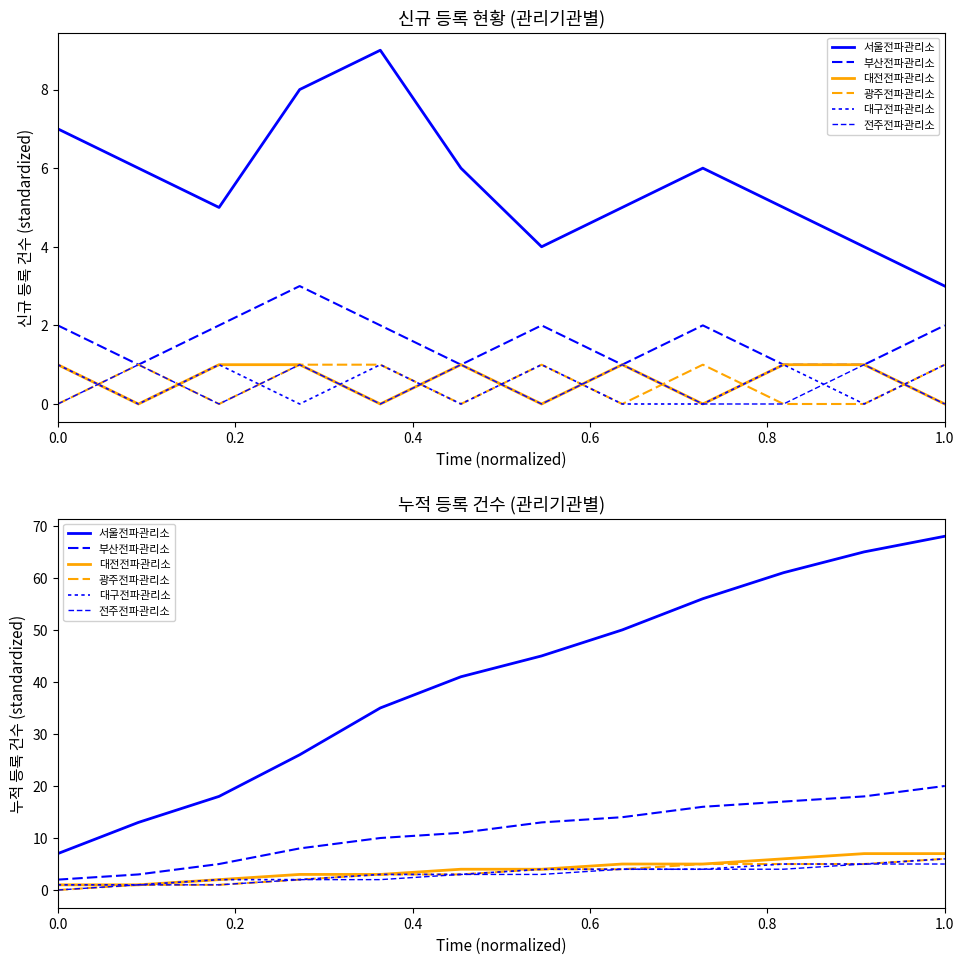

True or false: 부산전파관리소 has a value of 7 at 1.0.

False